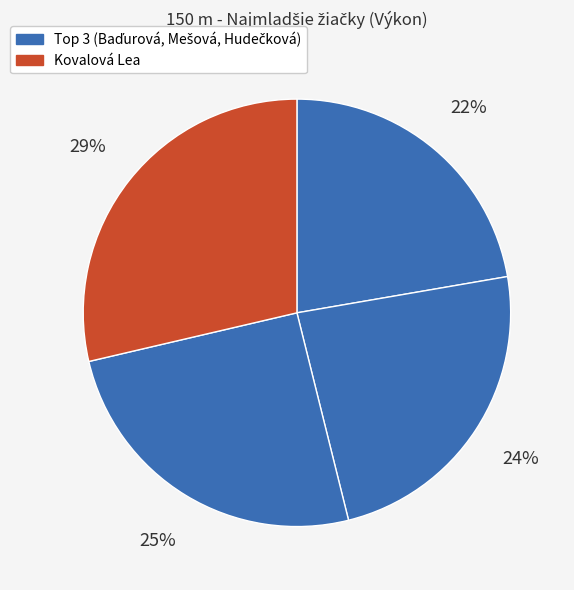

To the nearest percent, what is the average slice percentage?

25%